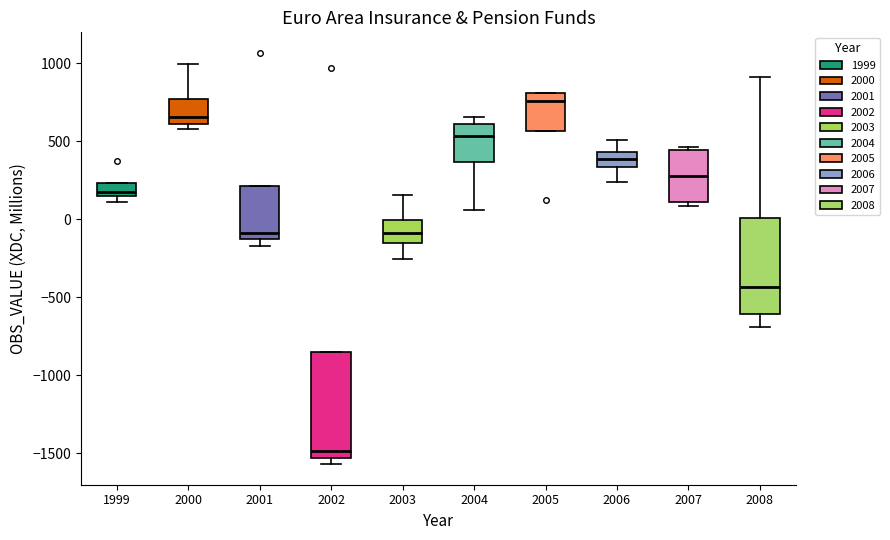

Where does the median line of the box at x = 2003 sit on the y-axis? The values are not printed on the chart, so give them approximately, as read against the axis.

-100